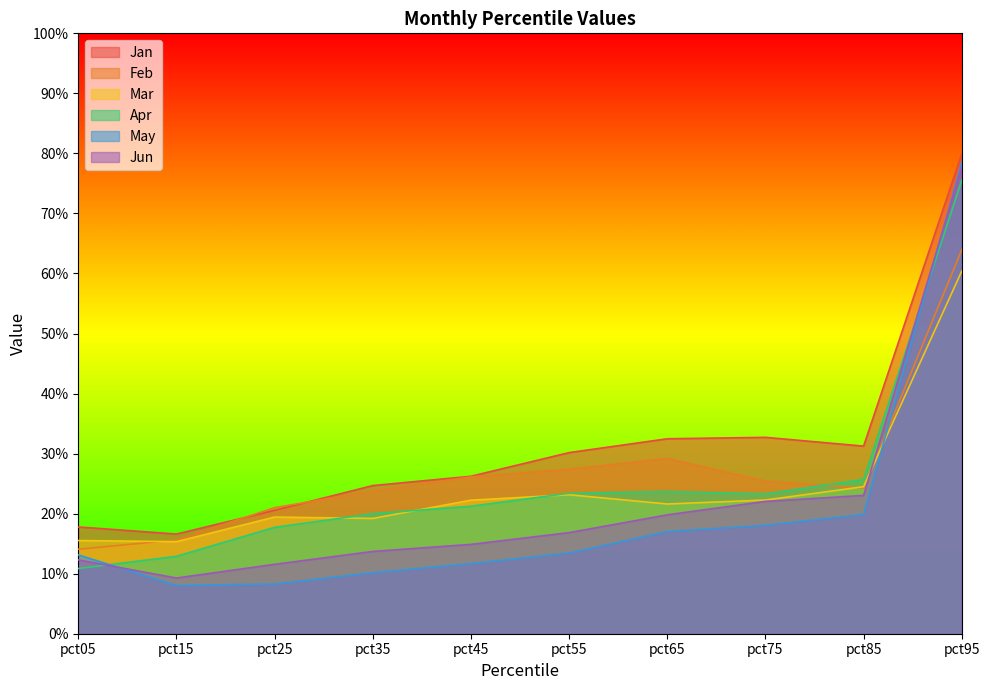

Reading left to right, extract all data points from this chart.

Jan: pct05=0.2	pct15=0.2	pct25=0.2	pct35=0.2	pct45=0.3	pct55=0.3	pct65=0.3	pct75=0.3	pct85=0.3	pct95=0.8
Feb: pct05=0.1	pct15=0.2	pct25=0.2	pct35=0.2	pct45=0.3	pct55=0.3	pct65=0.3	pct75=0.3	pct85=0.2	pct95=0.6
Mar: pct05=0.2	pct15=0.2	pct25=0.2	pct35=0.2	pct45=0.2	pct55=0.2	pct65=0.2	pct75=0.2	pct85=0.2	pct95=0.6
Apr: pct05=0.1	pct15=0.1	pct25=0.2	pct35=0.2	pct45=0.2	pct55=0.2	pct65=0.2	pct75=0.2	pct85=0.3	pct95=0.8
May: pct05=0.1	pct15=0.1	pct25=0.1	pct35=0.1	pct45=0.1	pct55=0.1	pct65=0.2	pct75=0.2	pct85=0.2	pct95=0.8
Jun: pct05=0.1	pct15=0.1	pct25=0.1	pct35=0.1	pct45=0.1	pct55=0.2	pct65=0.2	pct75=0.2	pct85=0.2	pct95=0.8